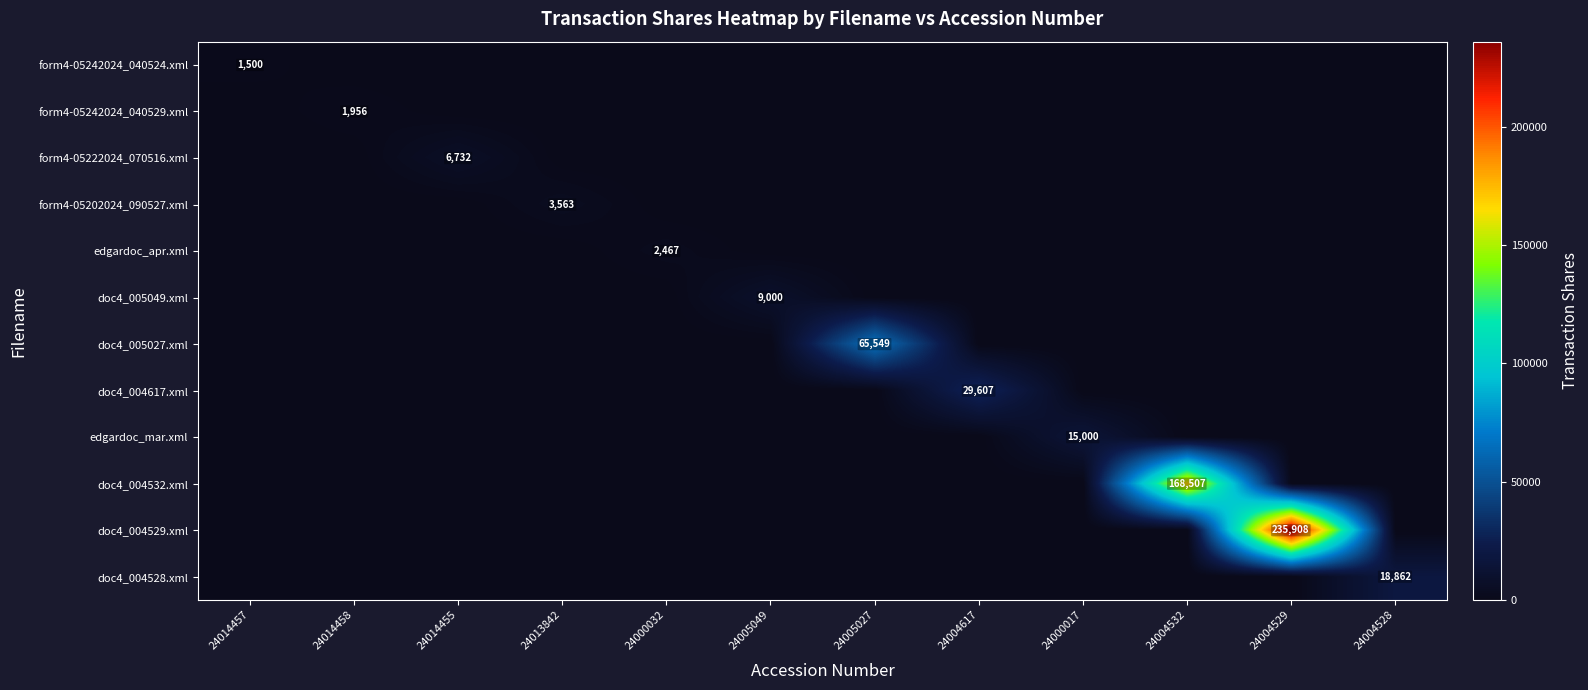

Which has a higher value, 24004617 or 24000017?

24004617